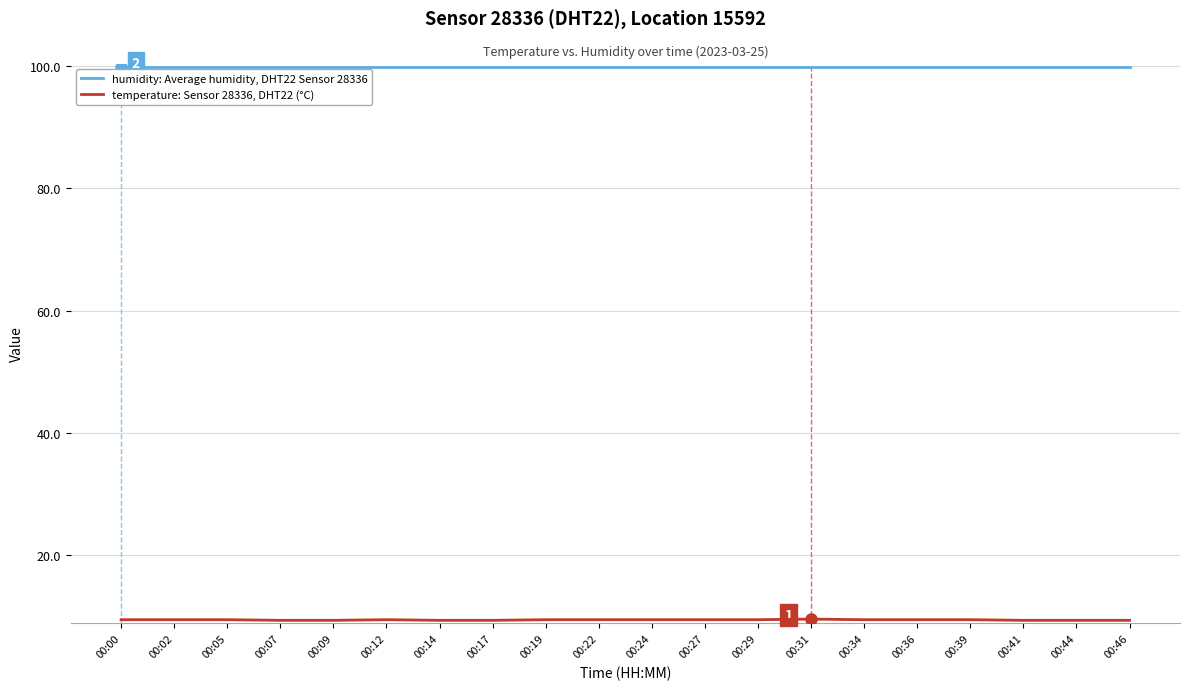

Does the chart have visible grid lines?

Yes